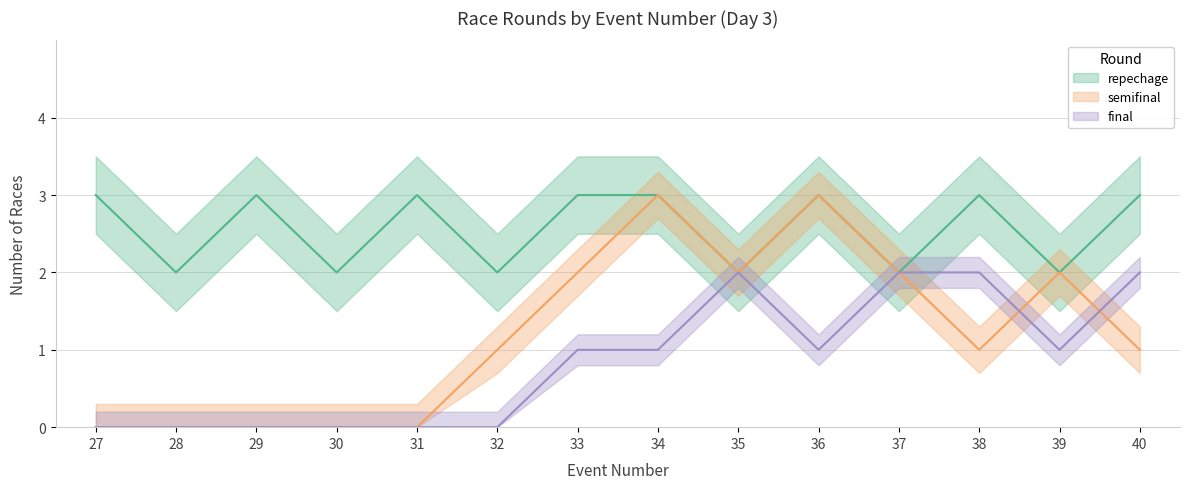

True or false: semifinal and repechage cross at least once.

False